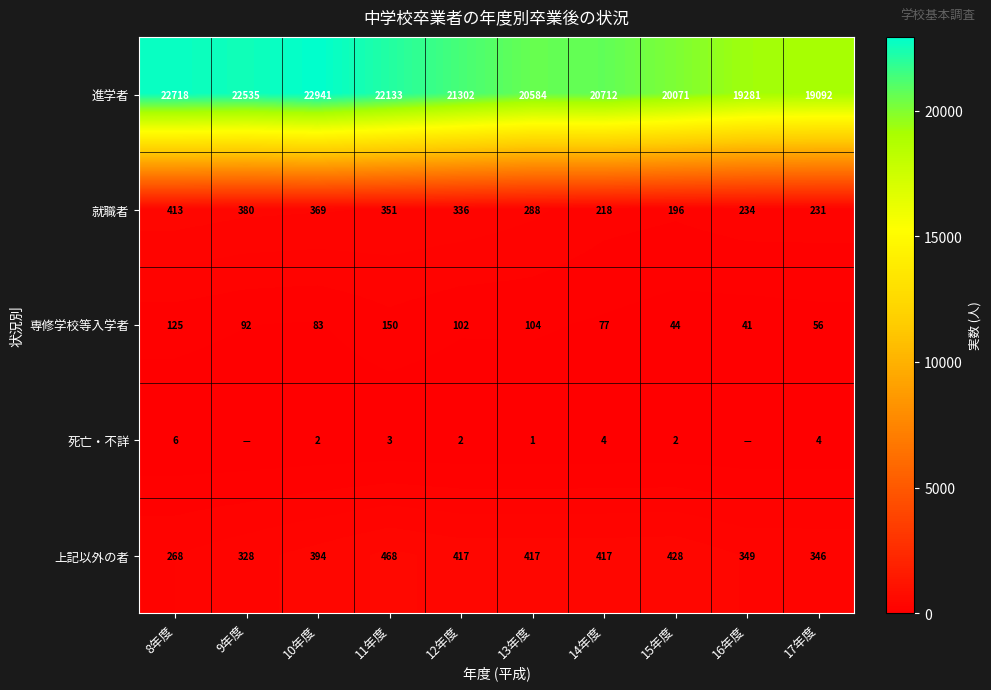

Which has a higher value, 9年度 or 11年度?

9年度